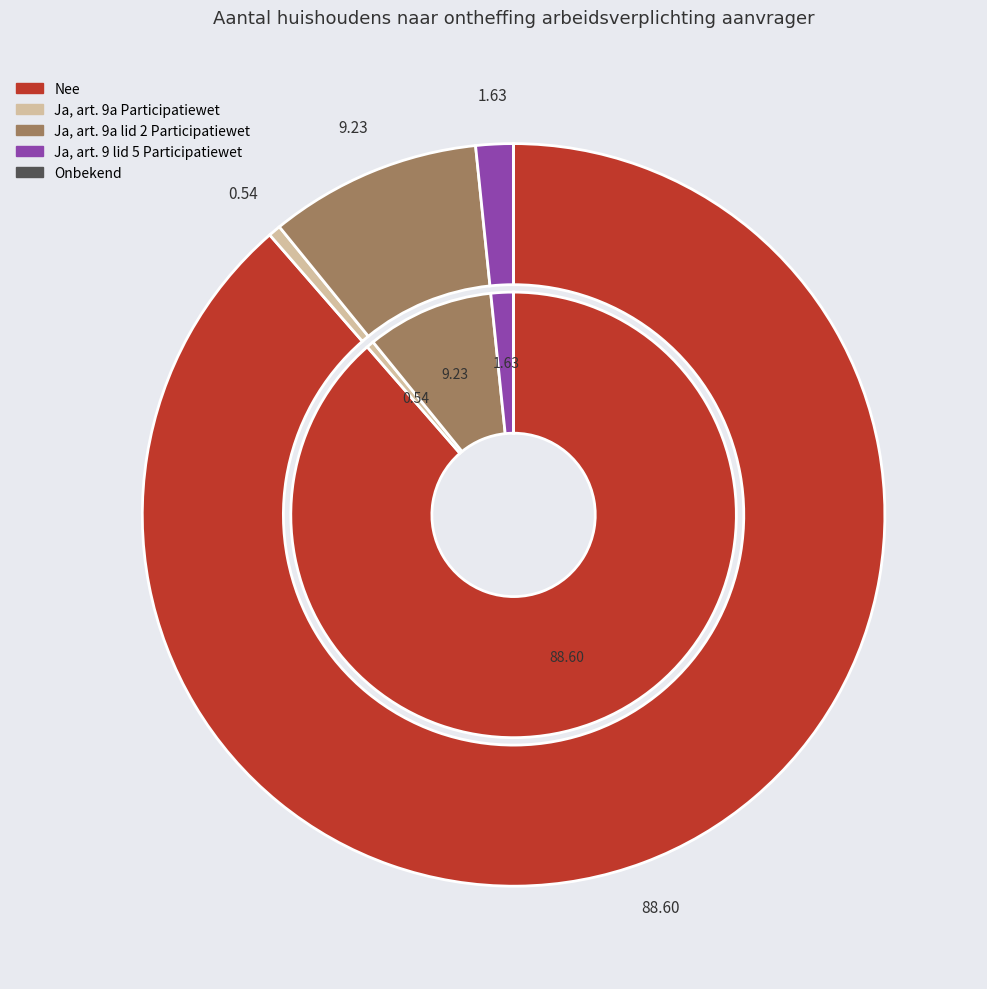

Does Nee account for over 50% of the chart?

Yes